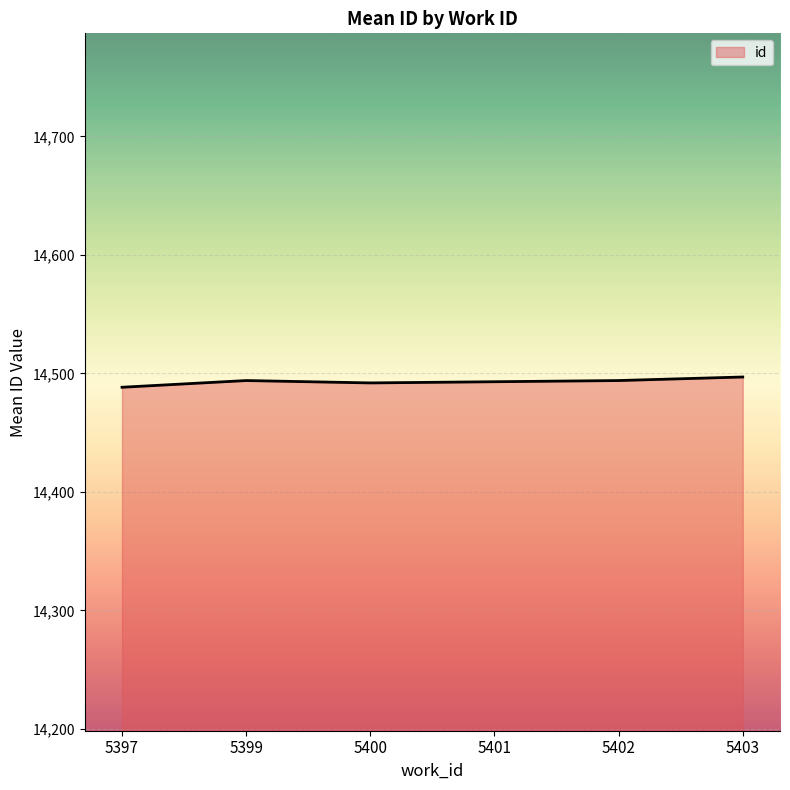

What is the maximum value shown in the chart?

14497.0